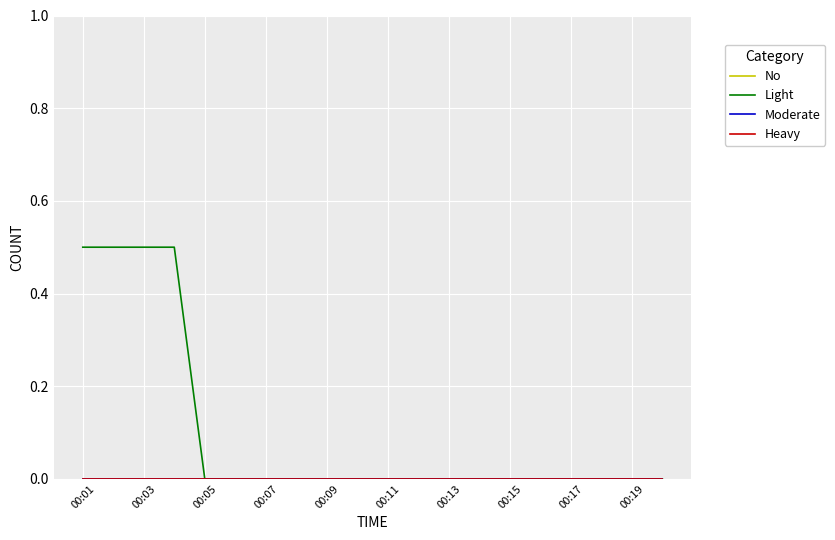

Does the chart have visible grid lines?

Yes